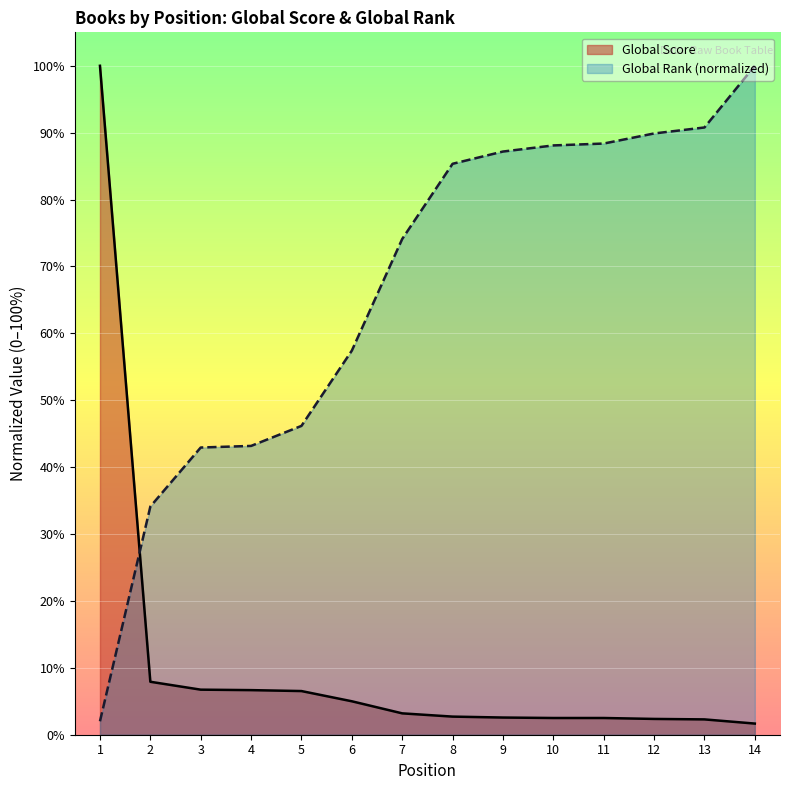

How many distinct data groups are displayed?

2